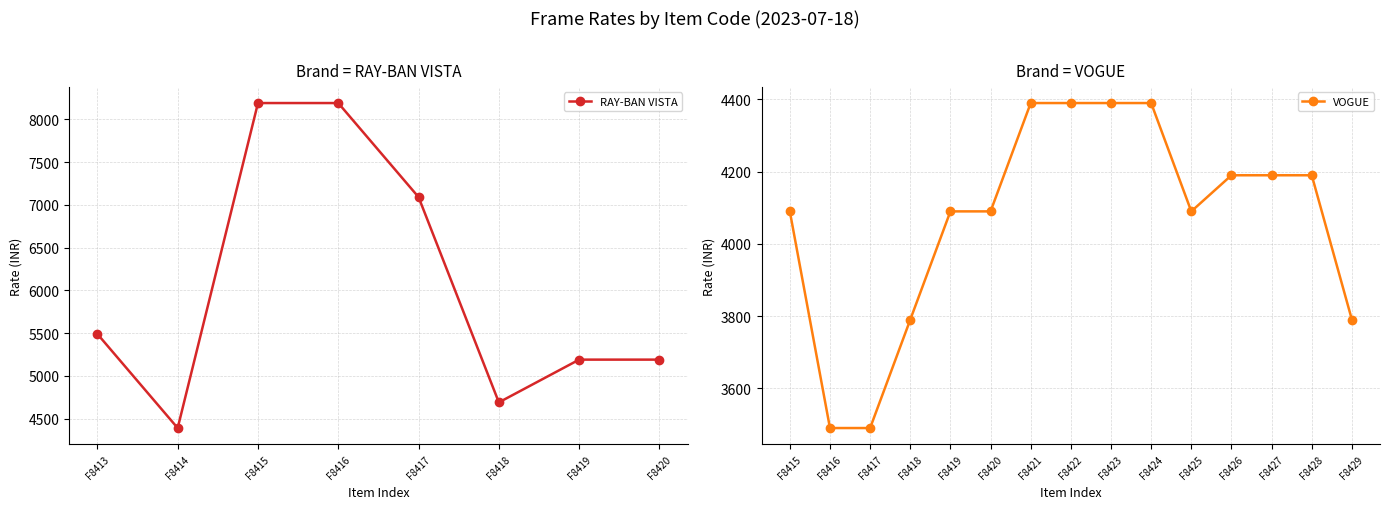

At which label is the value closest to 6290?

F8413